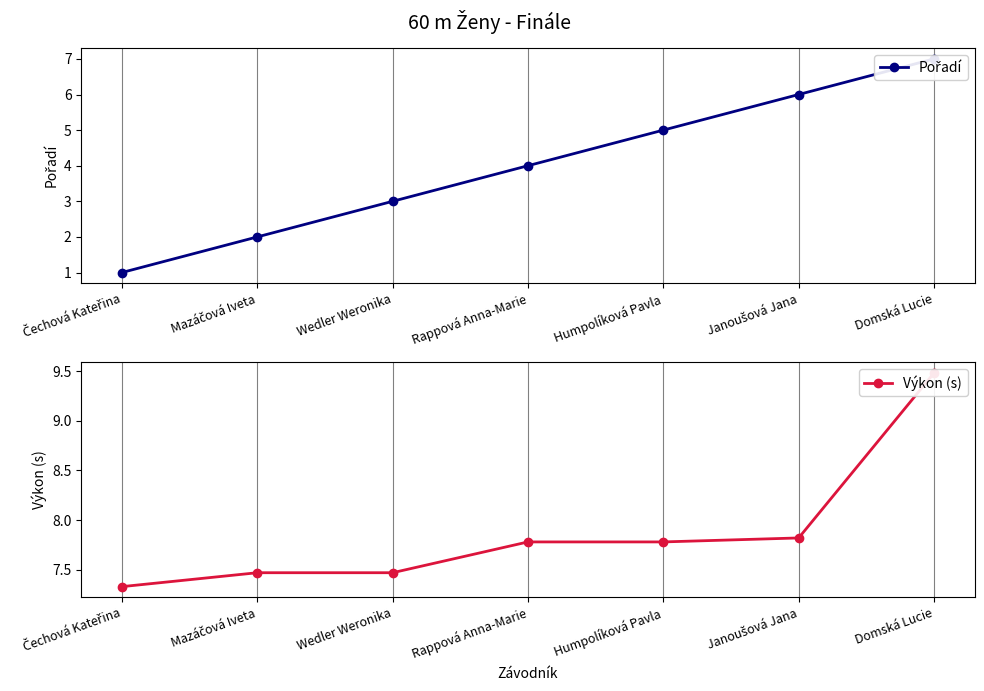

What position from the left is Humpolíková Pavla?

5